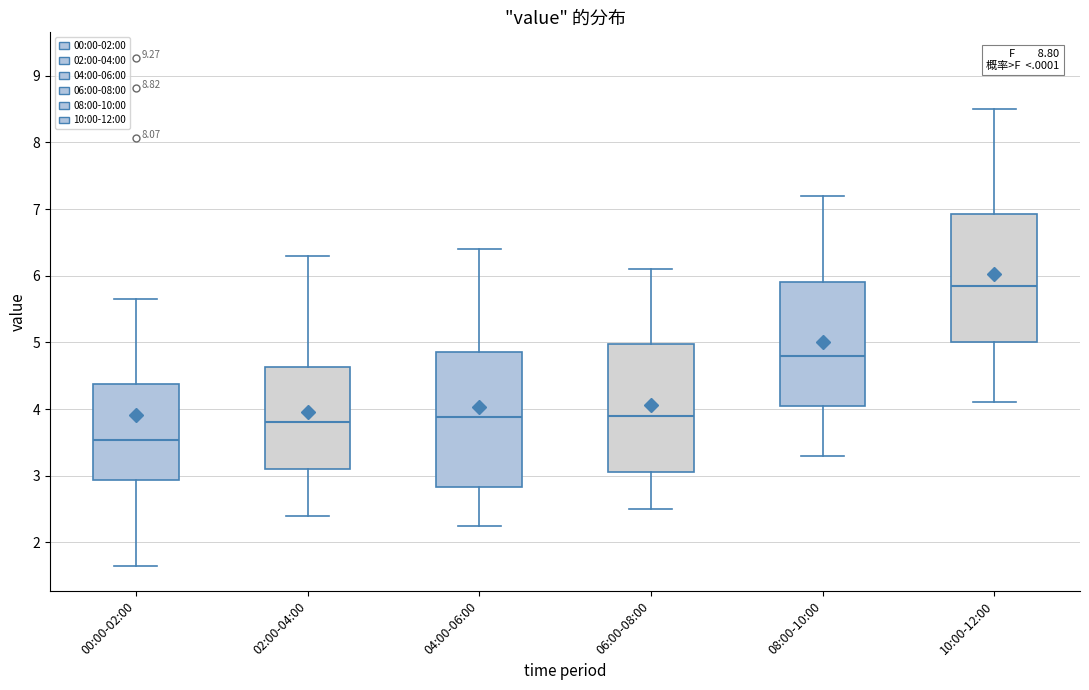

Which box has the lowest median line?

00:00-02:00